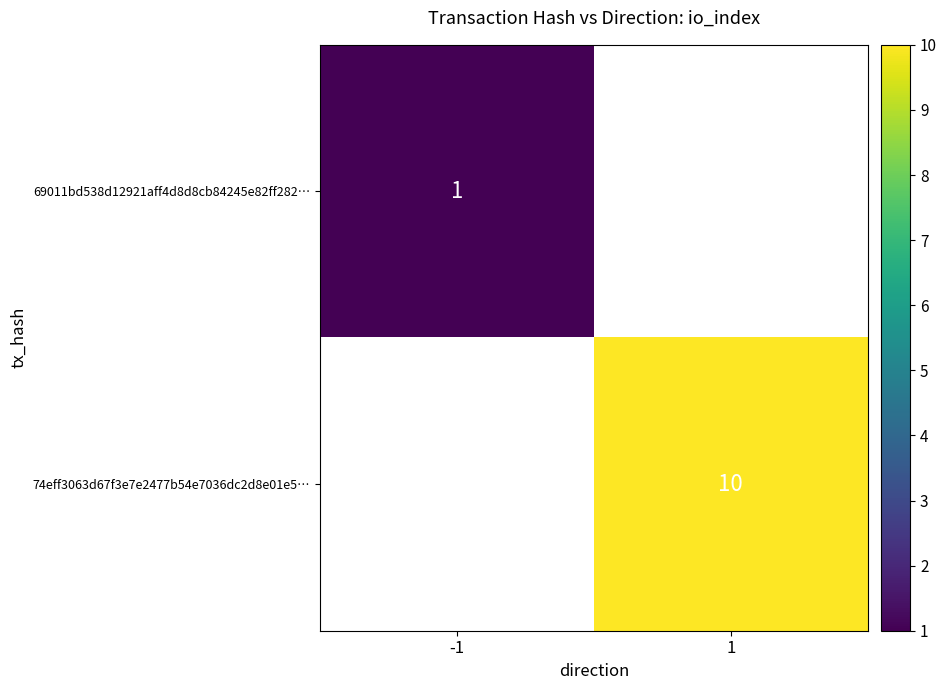

Is it true that 69011bd538d12921aff4d8d8cb84245e82ff282… equals 1 at -1?

True